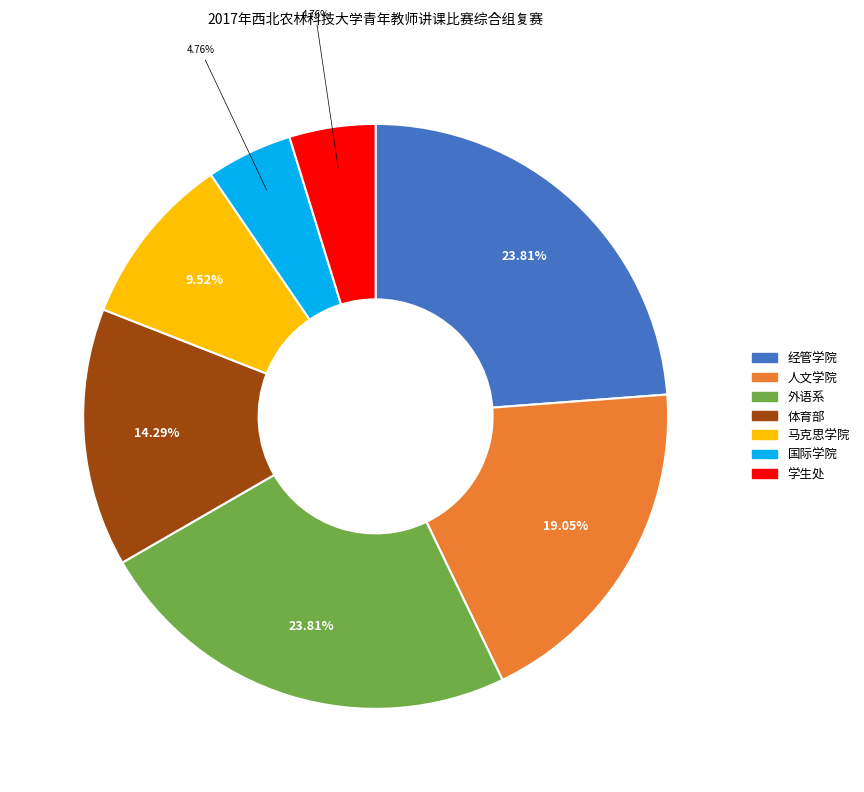

Which has a higher value, 外语系 or 学生处?

外语系